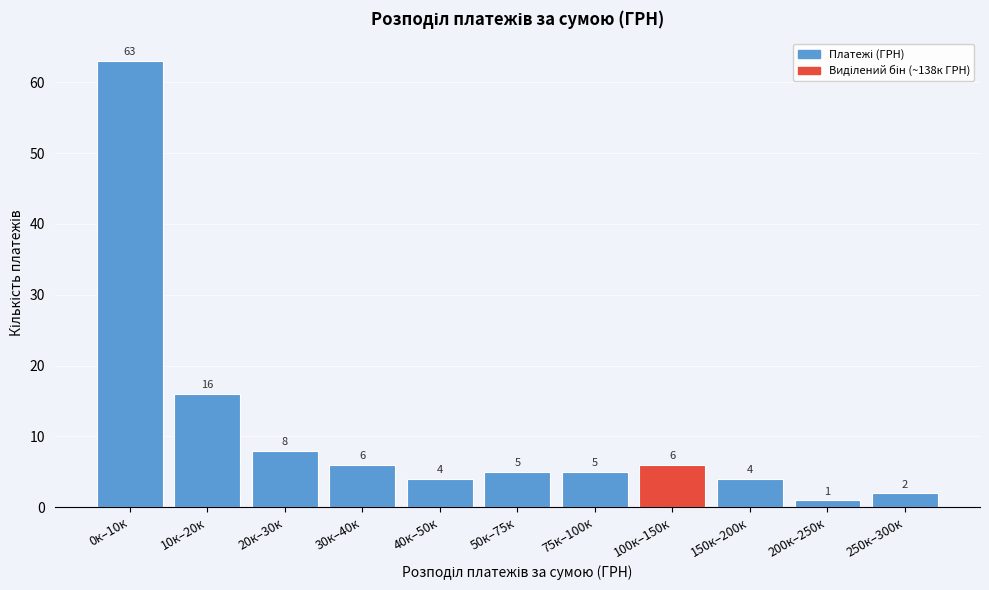

Reading left to right, transcribe all the data shown in this chart.

0к–10к=63	10к–20к=16	20к–30к=8	30к–40к=6	40к–50к=4	50к–75к=5	75к–100к=5	100к–150к=6	150к–200к=4	200к–250к=1	250к–300к=2